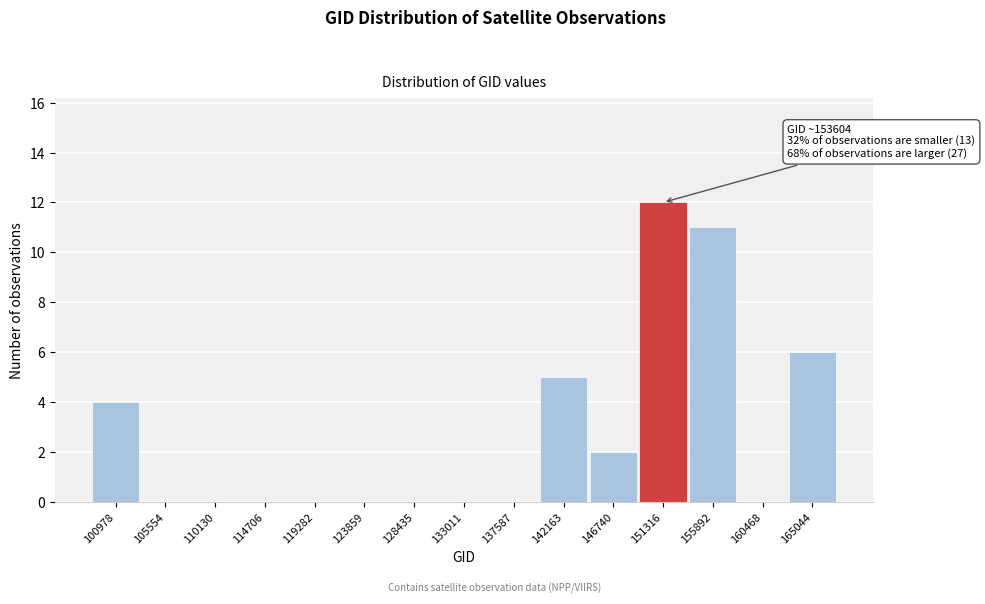

Reading right to left, extract all data points from this chart.

165044=6	160468=0	155892=11	151316=12	146740=2	142163=5	137587=0	133011=0	128435=0	123859=0	119282=0	114706=0	110130=0	105554=0	100978=4